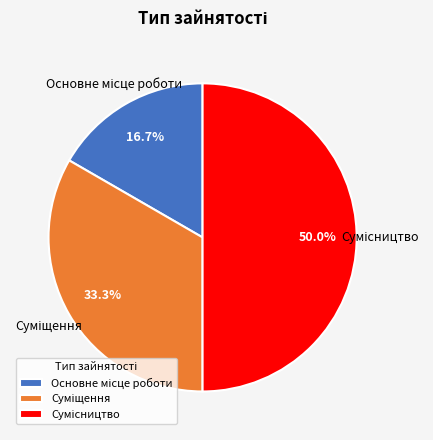

Which slice is the largest?

Сумісництво